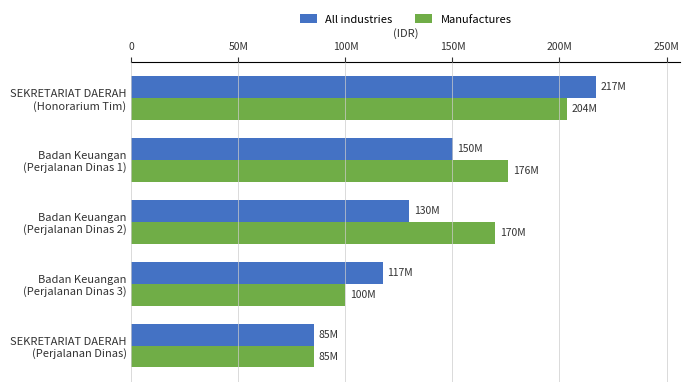

Where is Manufactures nearest to the value 144453528?

Badan Keuangan
(Perjalanan Dinas 2)